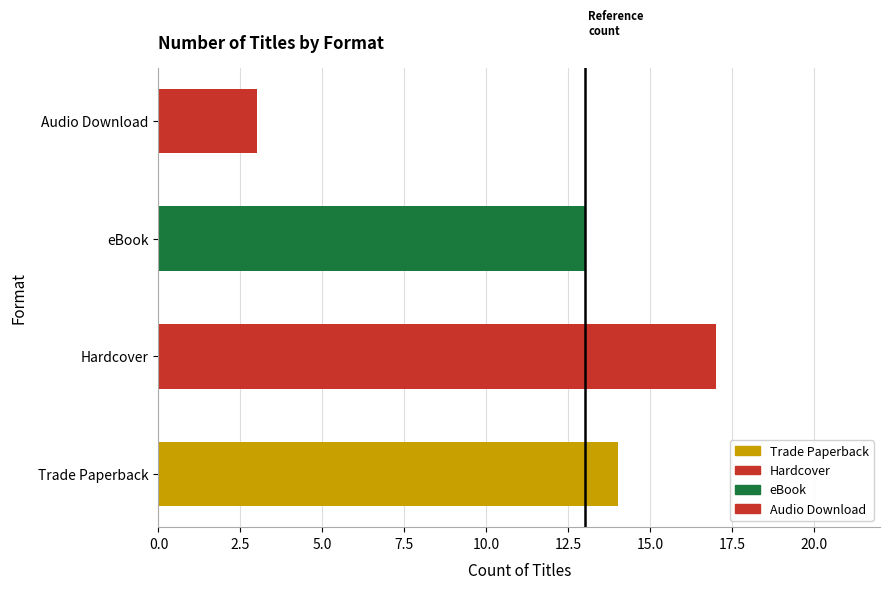

Which has a higher value, 0.0 or 2.5?

2.5